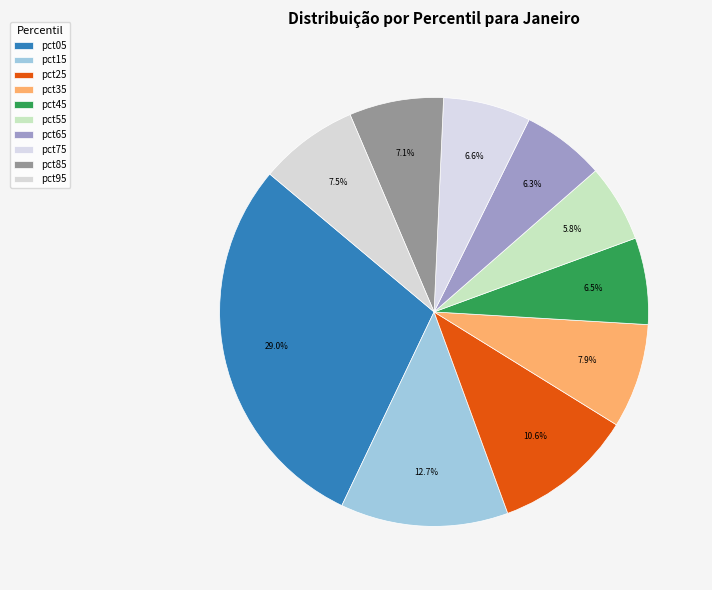

How many segments does this pie chart have?

10